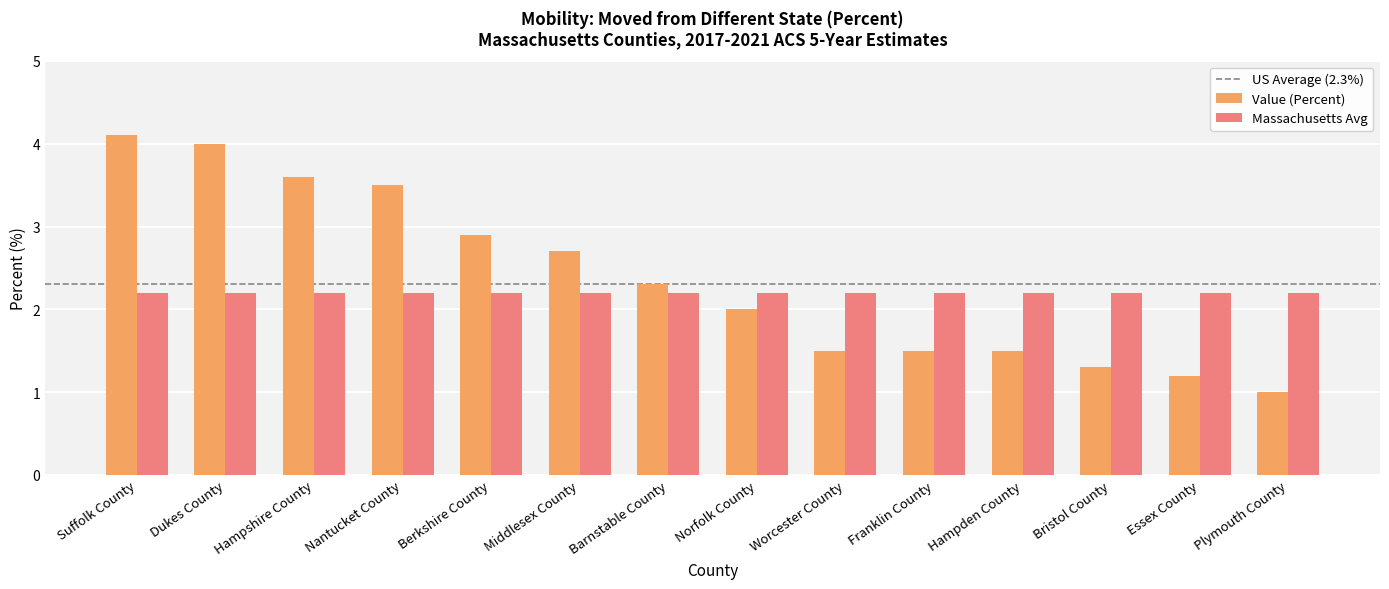

What is the difference between the maximum and minimum values in the Value (Percent) series?

3.1